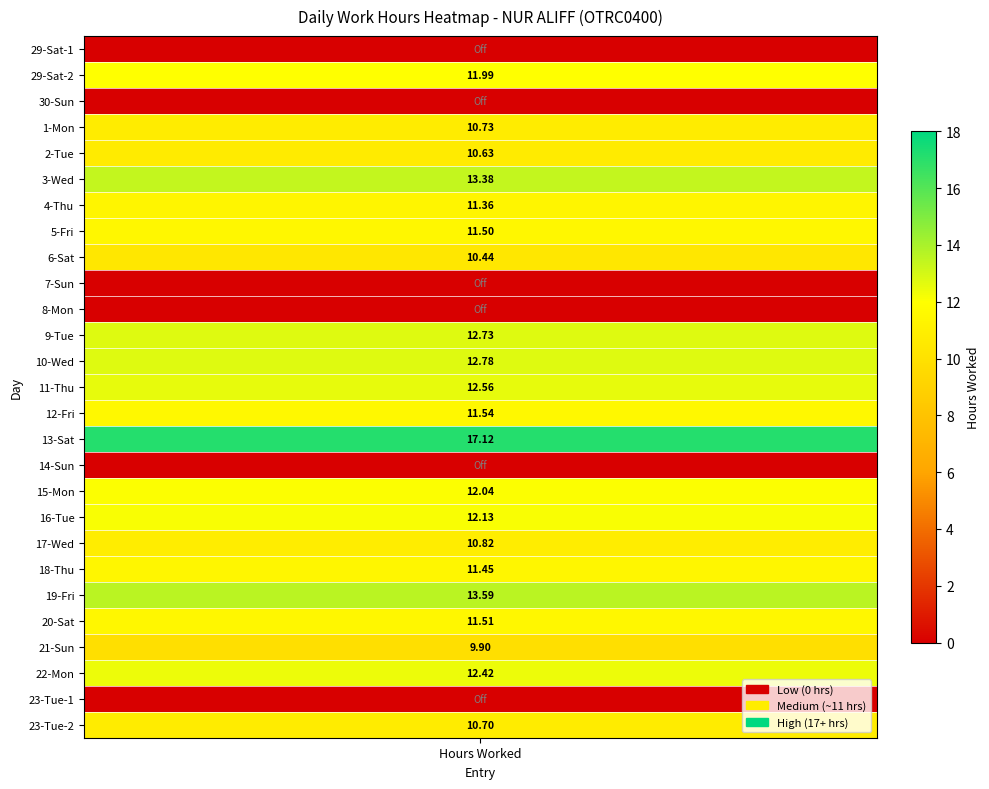

Is it true that the value at 20-Sat is 4.8?

False